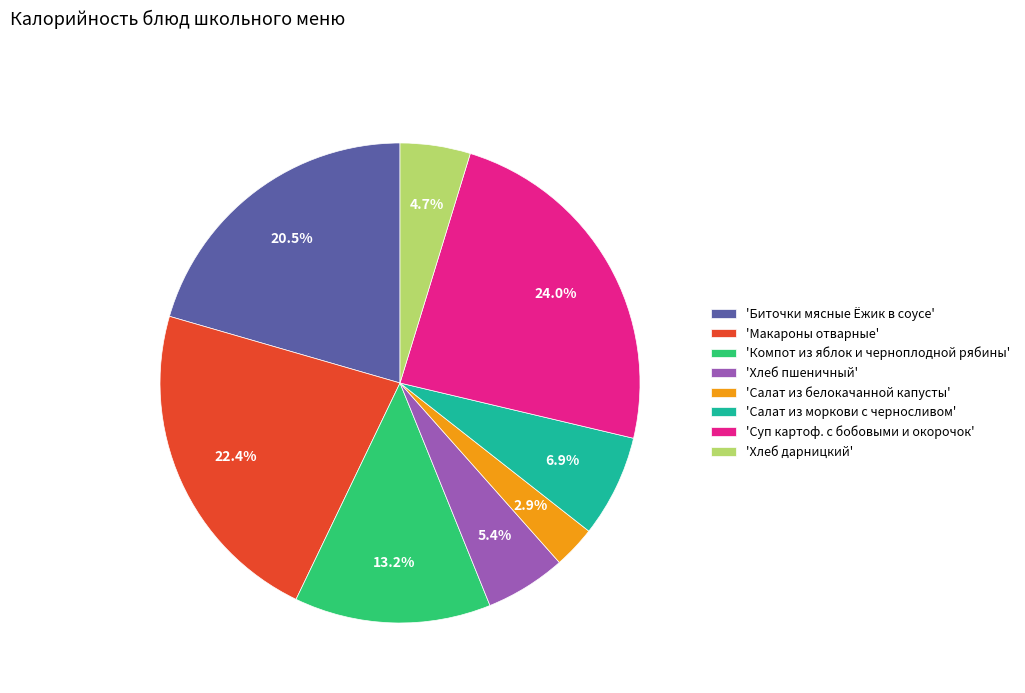

What is the smallest slice in the pie chart?

'Салат из белокачанной капусты'